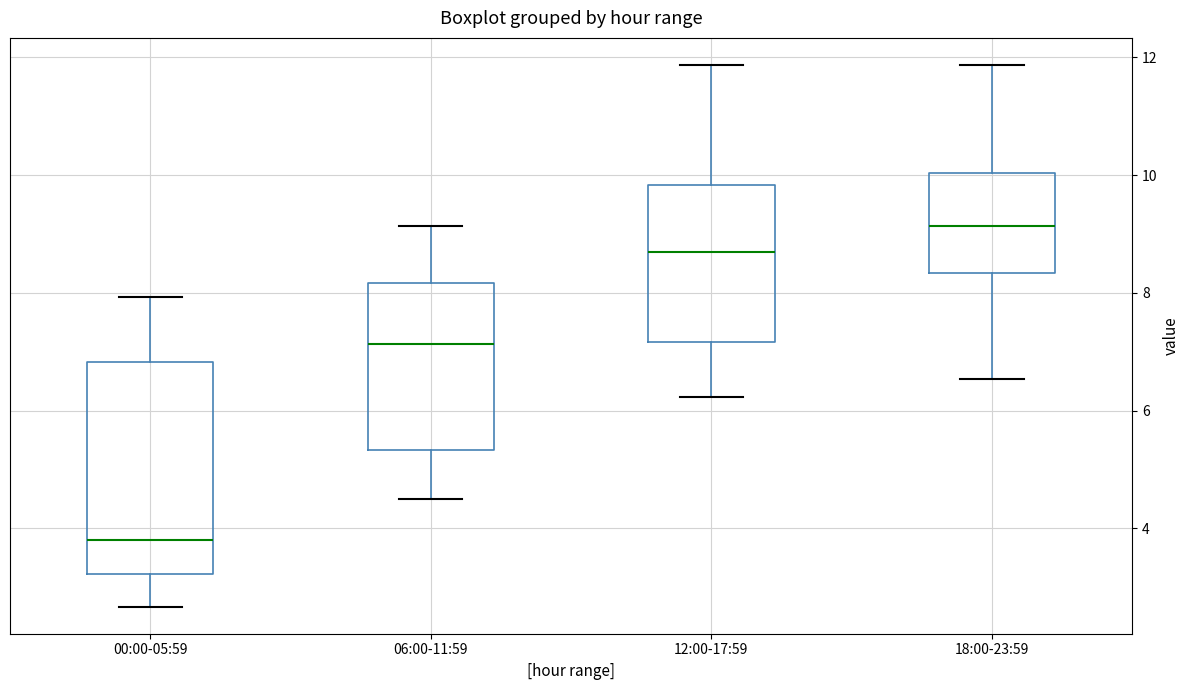

Comparing the boxes themselves (not the whiskers), which one is the tallest?

00:00-05:59